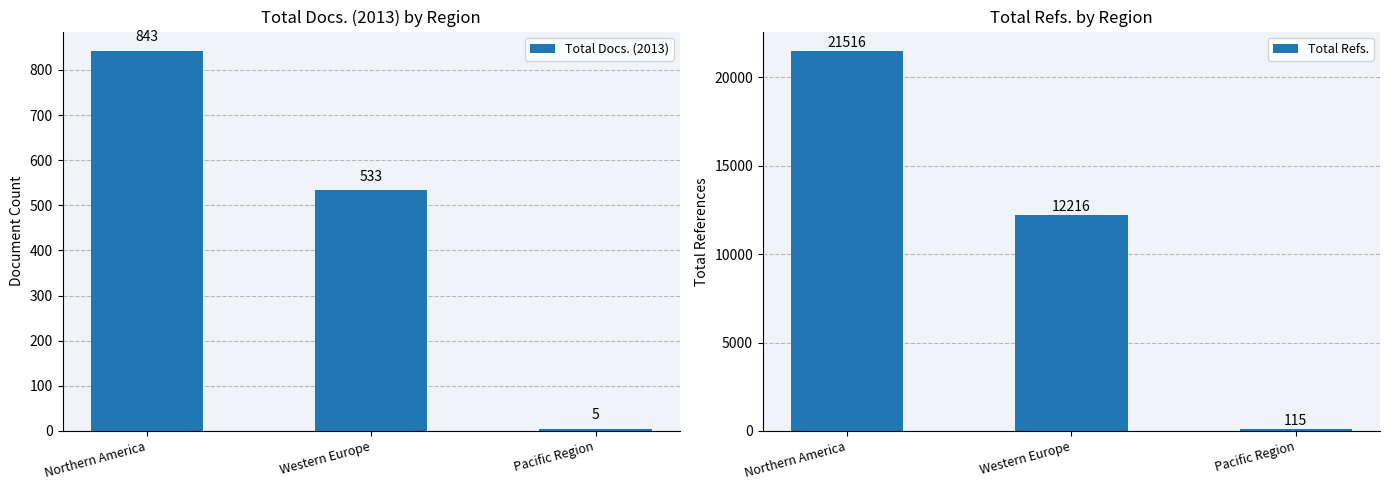

At which label does Total Refs. reach its peak?

Northern America